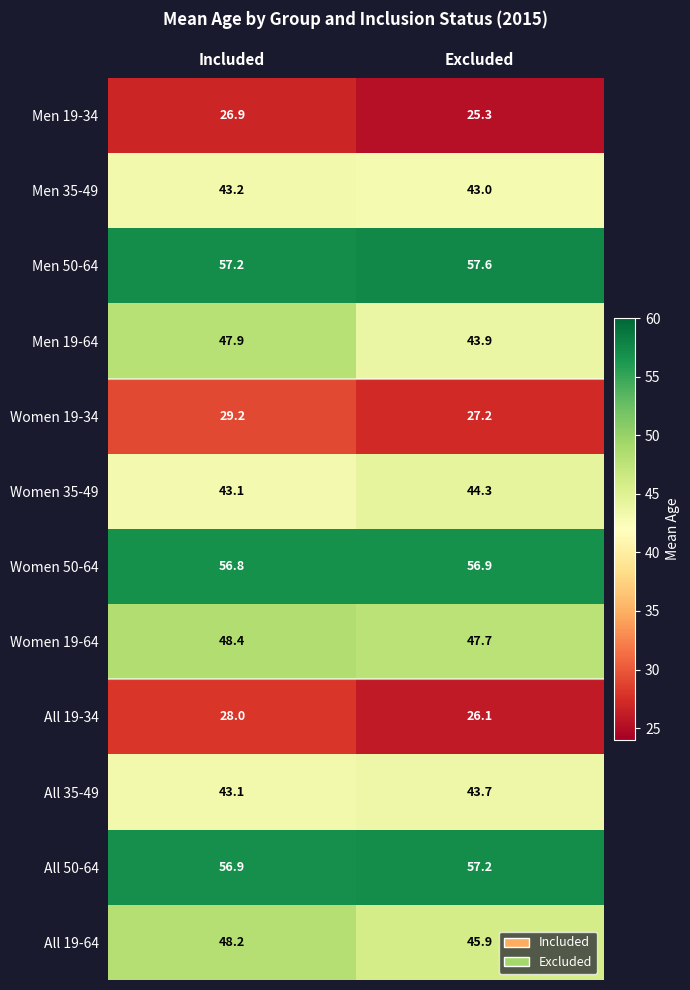

What is the sum of all All 35-49 values?

86.8